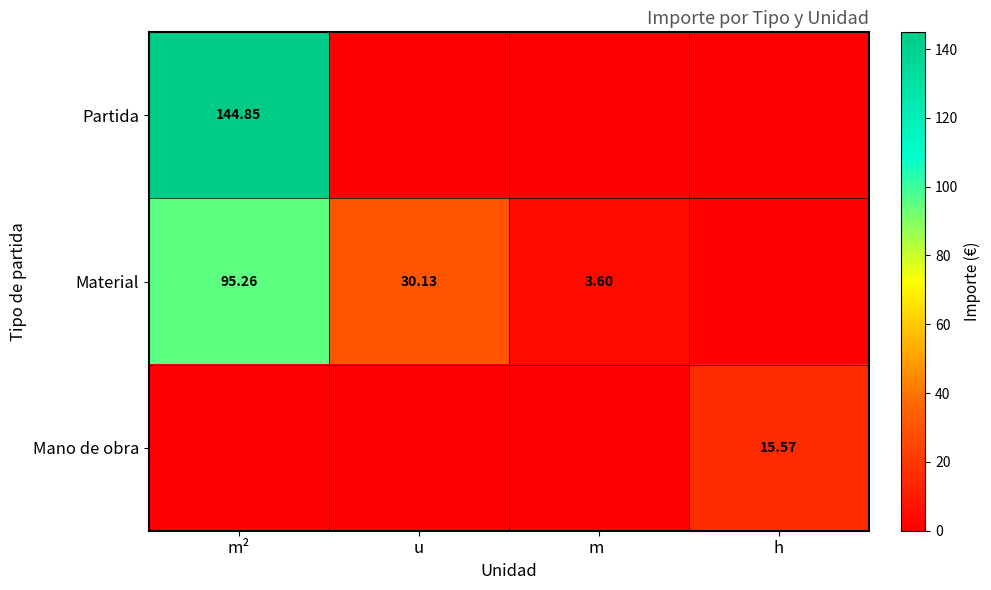

How many distinct data groups are displayed?

3